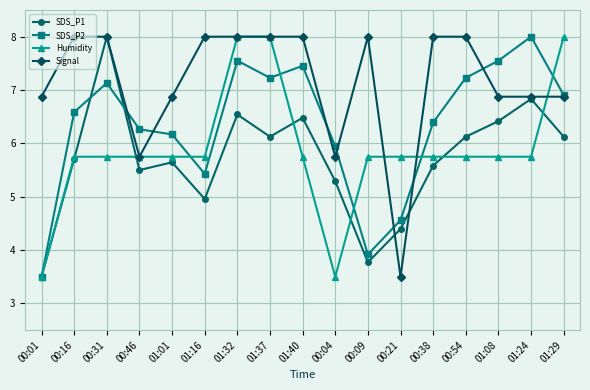

What position from the left is 00:16?

2